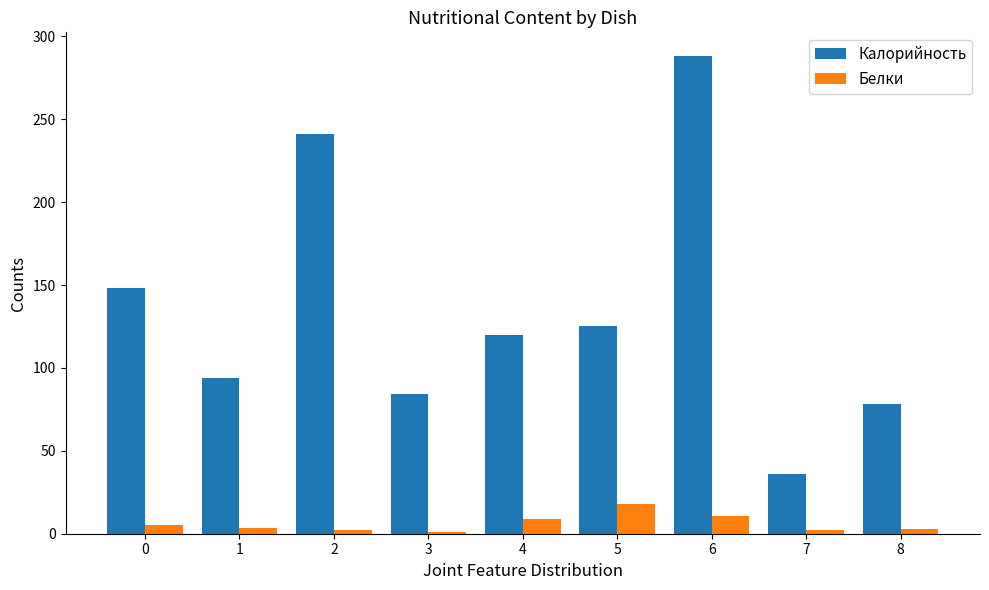

Is the value of Белки at 7 greater than the value of Калорийность at 3?

No